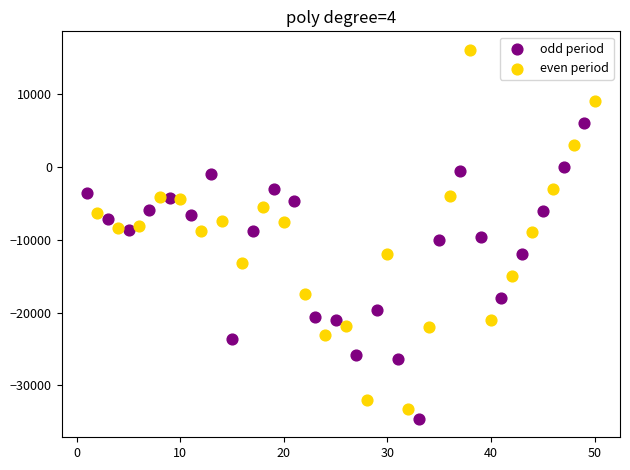

Which series reaches the maximum Y coordinate?

even period